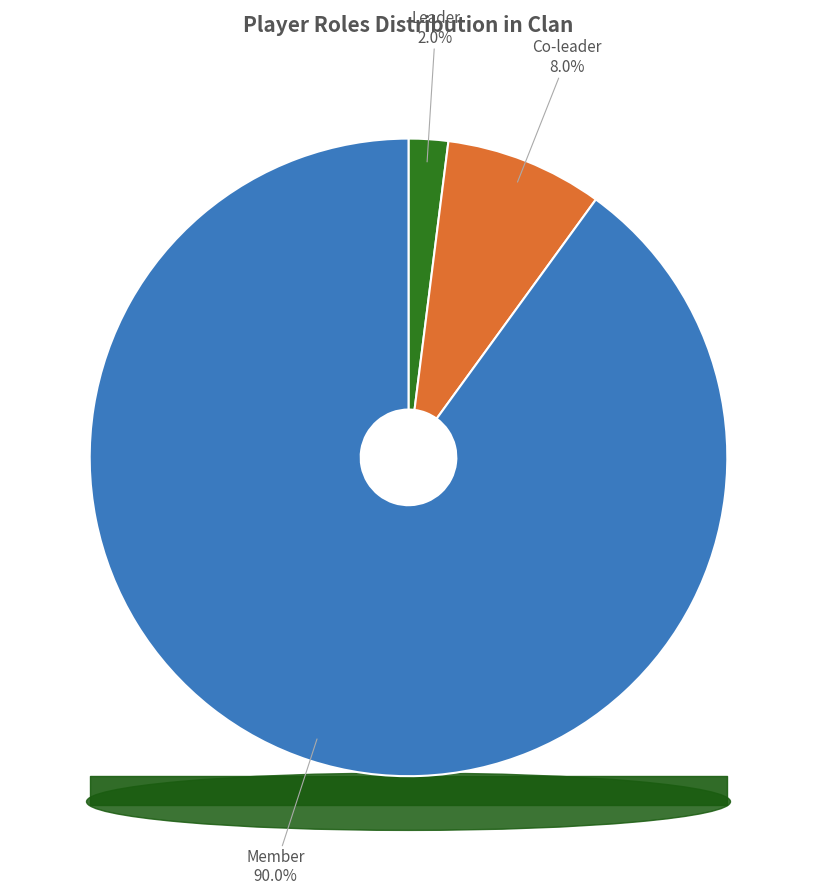

Is it true that Member is 90% of the pie?

True